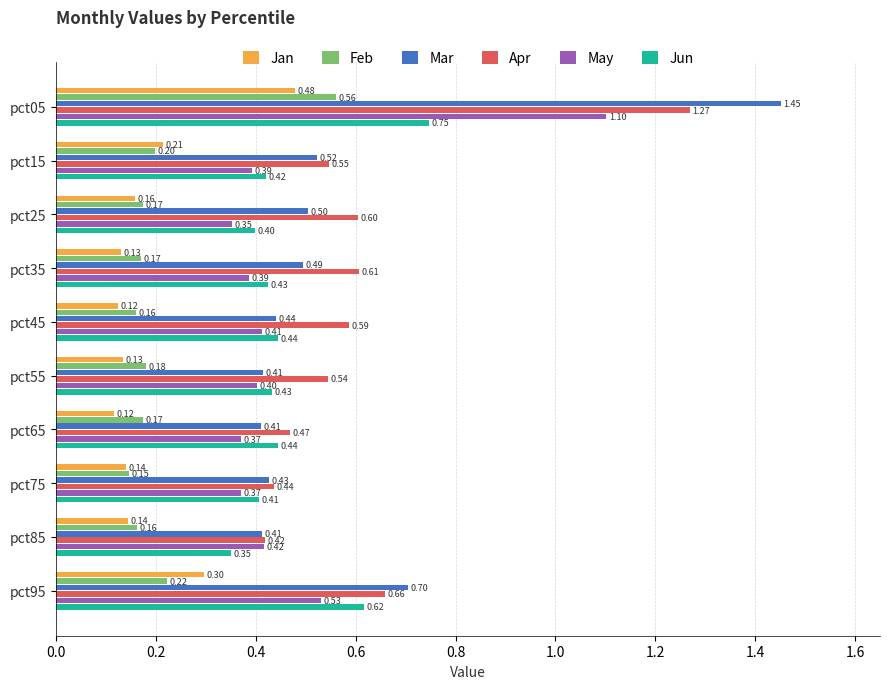

What is the sum of the Jan values at pct65 and pct85?

0.3